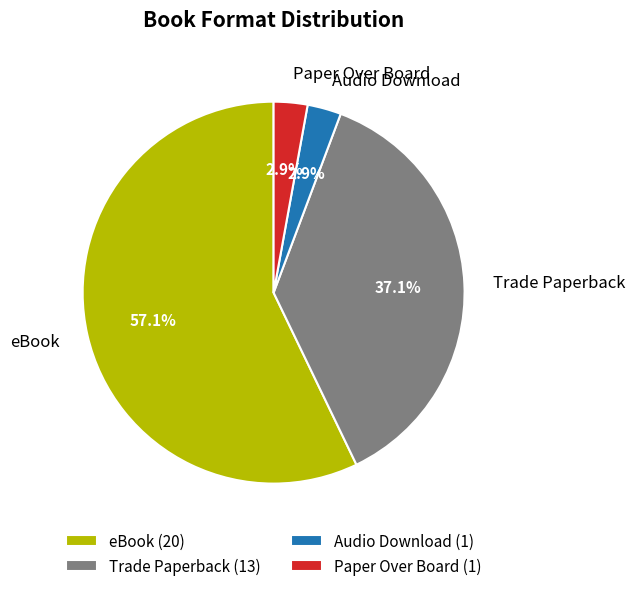

How many segments does this pie chart have?

4